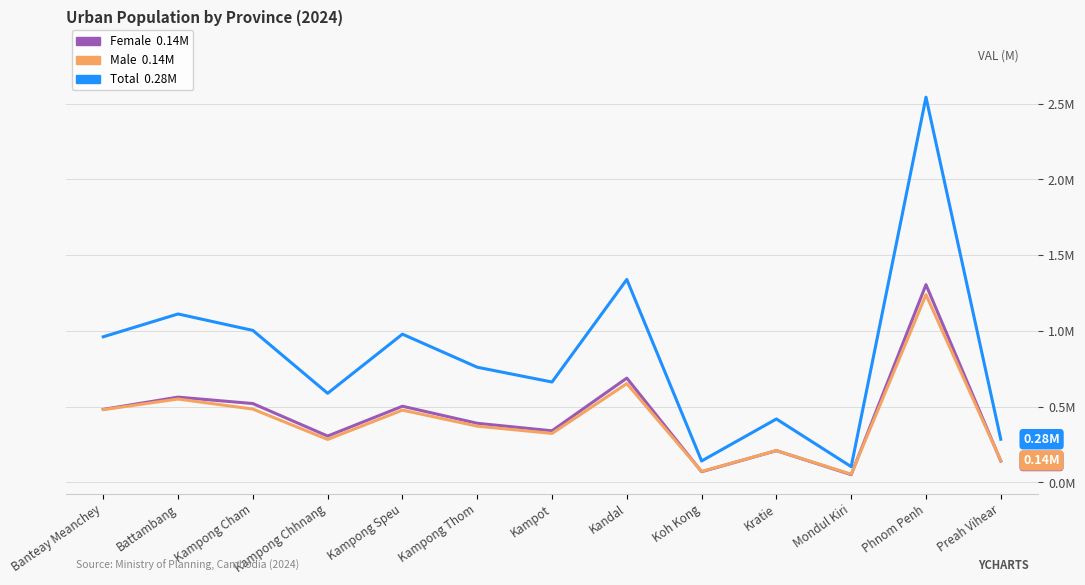

Reading left to right, list all the values displayed in this chart.

Female: Banteay Meanchey=481270.5	Battambang=562072.4	Kampong Cham=519737.9	Kampong Chhnang=304928.7	Kampong Speu=501890.1	Kampong Thom=389315.8	Kampot=339725.0	Kandal=687818.5	Koh Kong=69260.1	Kratie=208607.4	Mondul Kiri=49859.7	Phnom Penh=1304893.4	Preah Vihear=140155.6
Male: Banteay Meanchey=479484.7	Battambang=549488.4	Kampong Cham=483274.0	Kampong Chhnang=282557.0	Kampong Speu=476299.3	Kampong Thom=370418.2	Kampot=322226.0	Kandal=651603.8	Koh Kong=71084.9	Kratie=209138.2	Mondul Kiri=52931.6	Phnom Penh=1238835.1	Preah Vihear=143904.2
Total: Banteay Meanchey=960755.2	Battambang=1111560.8	Kampong Cham=1003011.9	Kampong Chhnang=587485.7	Kampong Speu=978189.4	Kampong Thom=759734.0	Kampot=661951.0	Kandal=1339422.2	Koh Kong=140345.0	Kratie=417745.6	Mondul Kiri=102791.4	Phnom Penh=2543728.5	Preah Vihear=284059.9